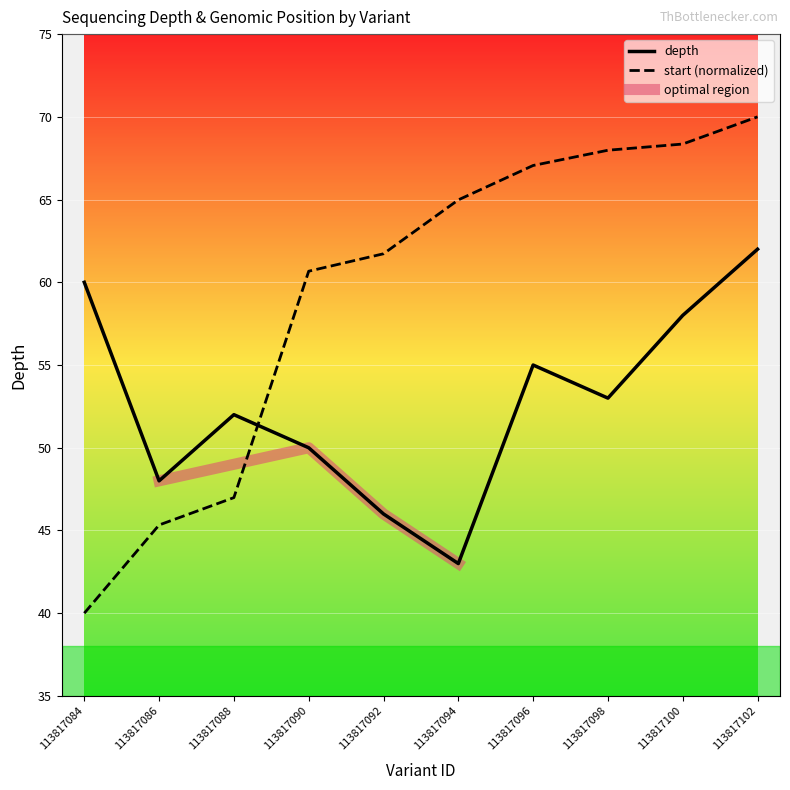

How many lines are shown in the chart?

2